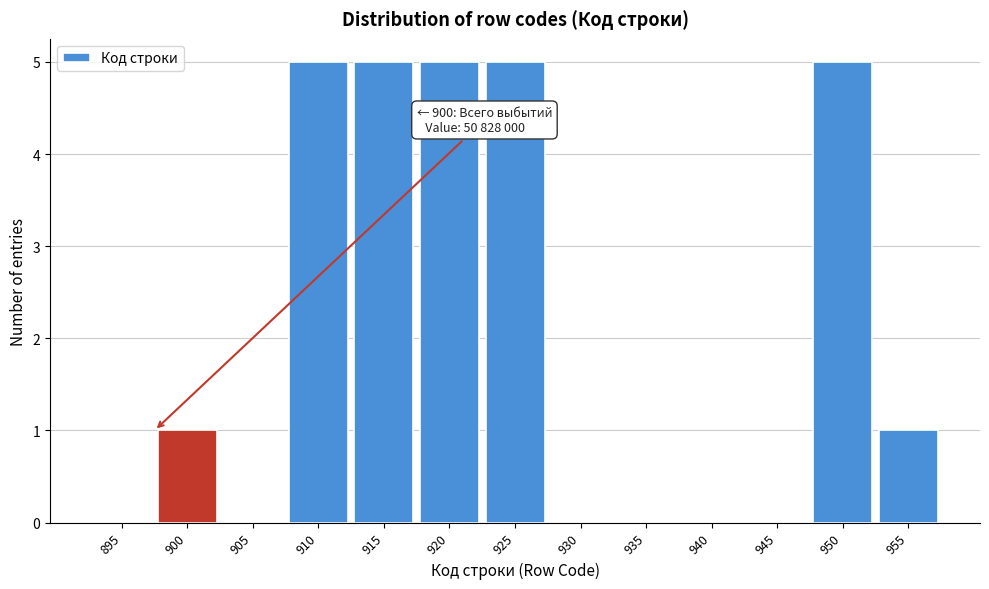

Reading left to right, extract all data points from this chart.

895=0	900=1	905=0	910=5	915=5	920=5	925=5	930=0	935=0	940=0	945=0	950=5	955=1